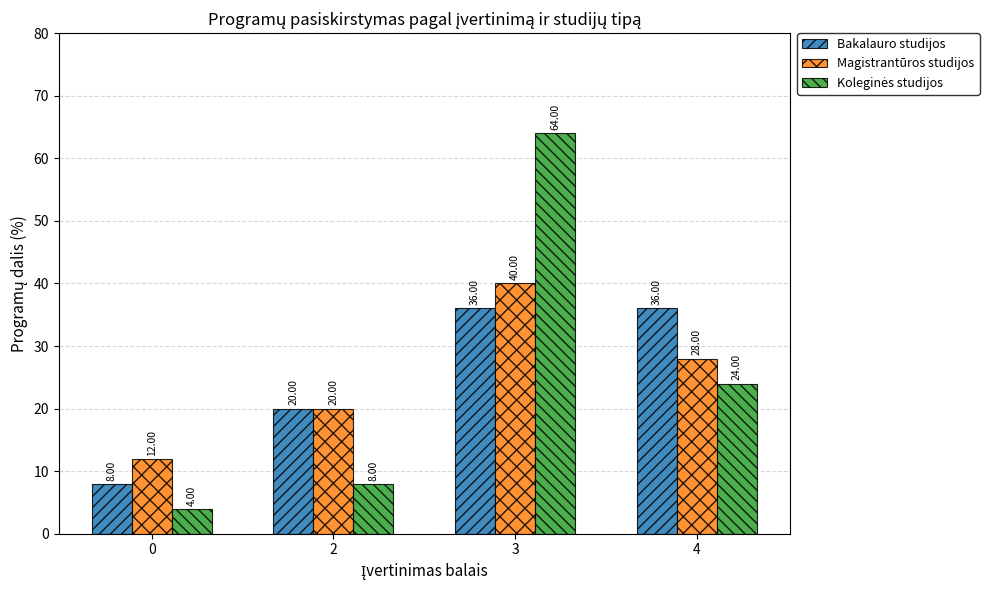

Rank the categories by Magistrantūros studijos value from highest to lowest.

3, 4, 2, 0